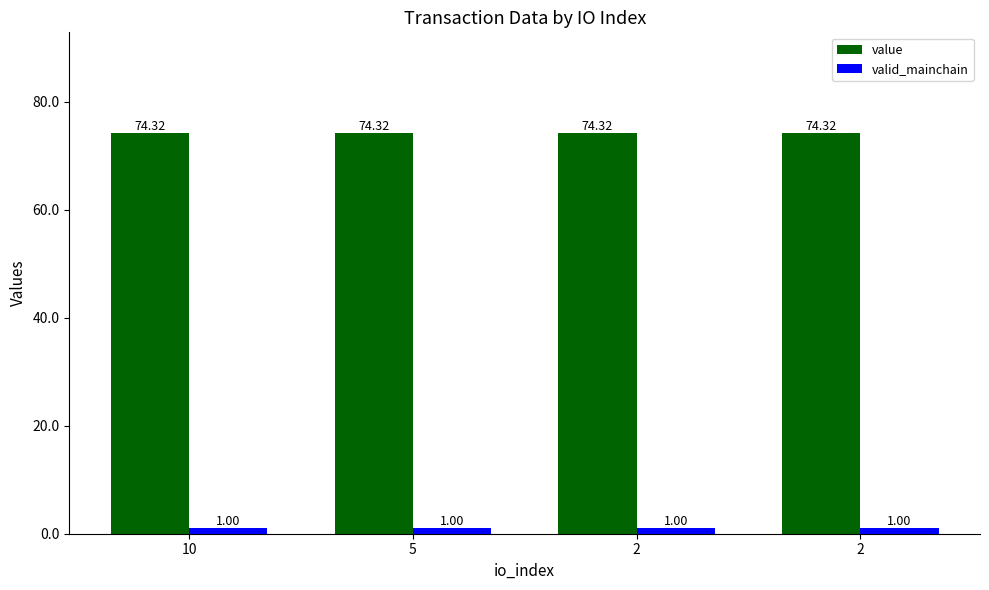

Which series changed the most between 10 and 2?

value